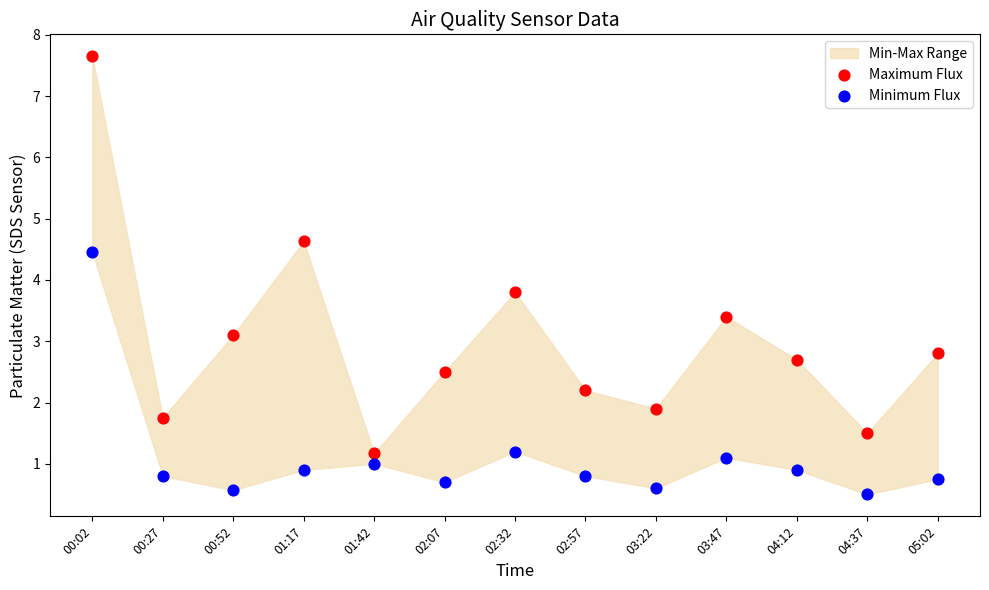

What is the X range (max minus min) for the scatter plot?

1.0